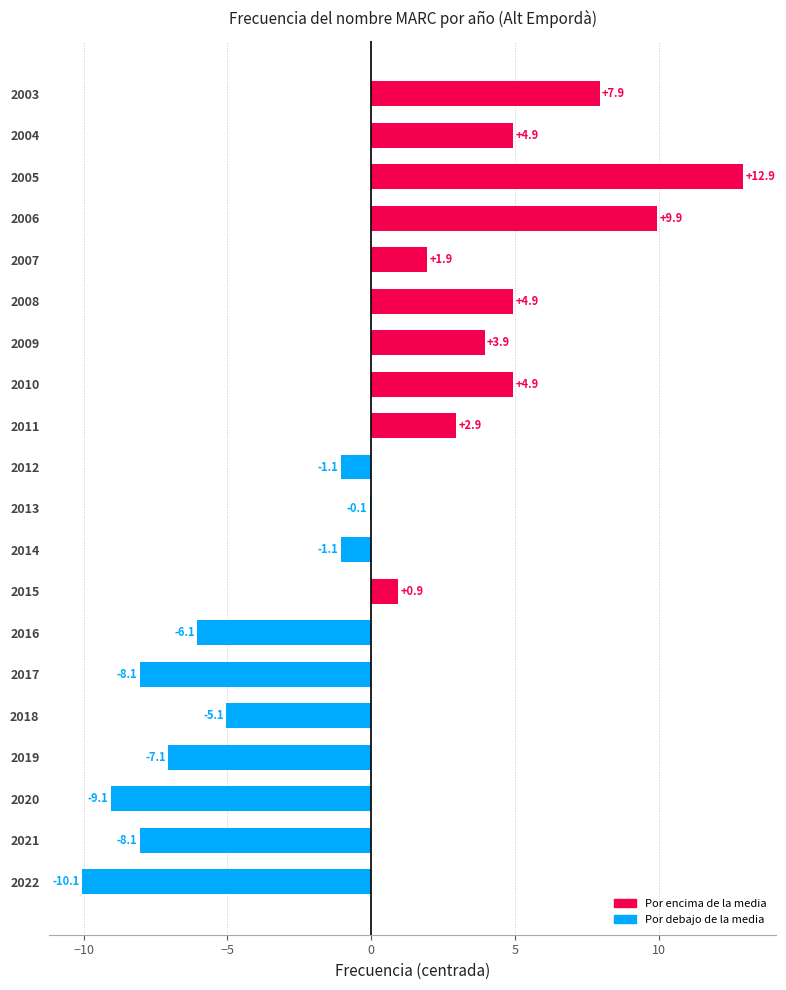

True or false: the data shows -9.7 at 2019.

False